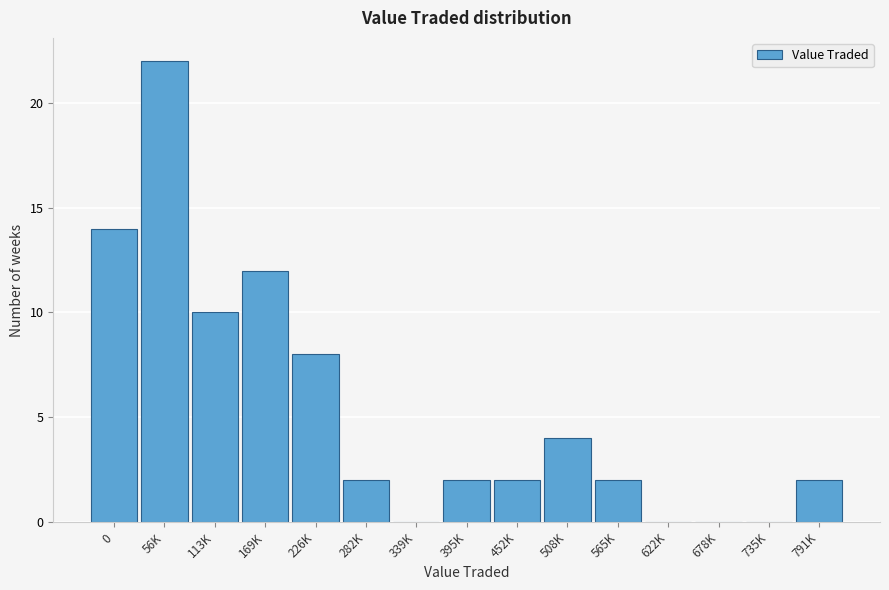

Reading left to right, extract all data points from this chart.

0=14	56K=22	113K=10	169K=12	226K=8	282K=2	339K=0	395K=2	452K=2	508K=4	565K=2	622K=0	678K=0	735K=0	791K=2